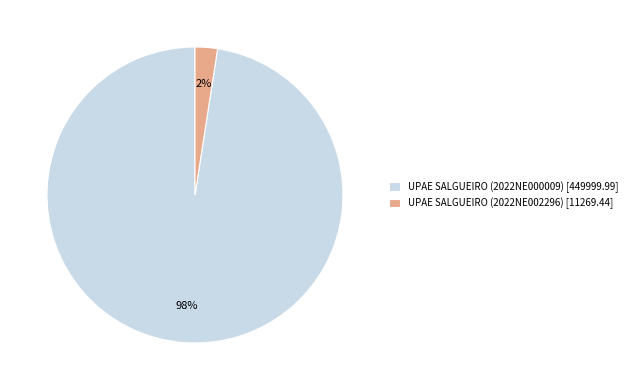

Is it true that UPAE SALGUEIRO (2022NE002296) [11269.44] is 17% of the pie?

False